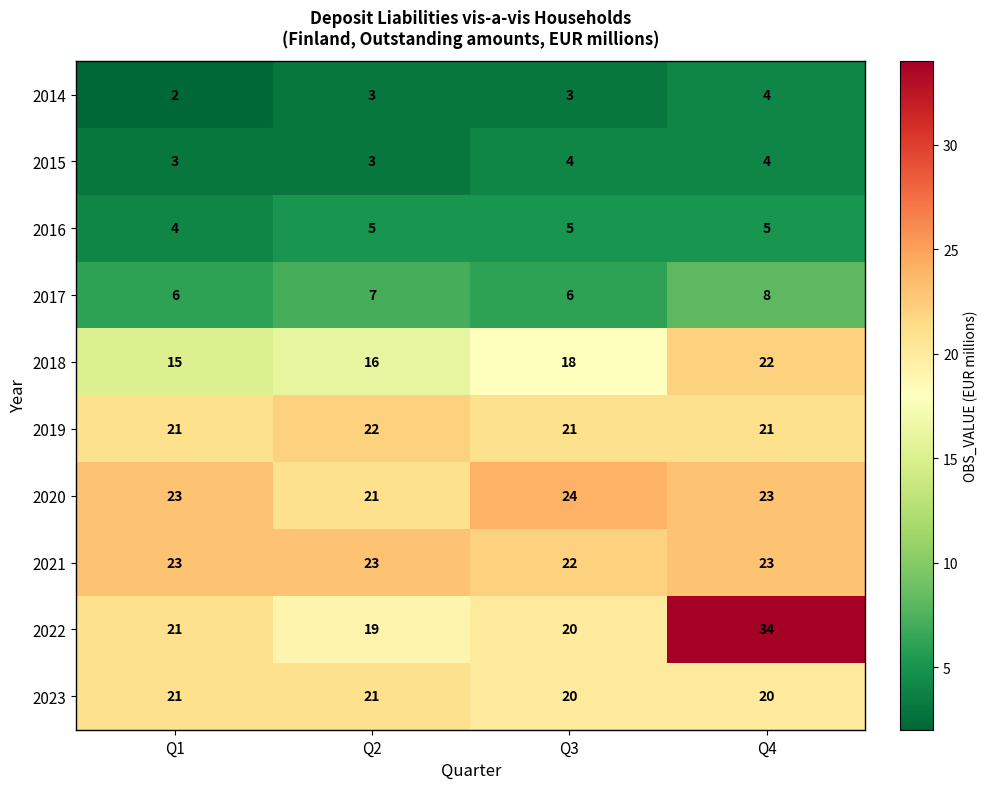

The value of 2014 at Q2 is 3. True or false?

True